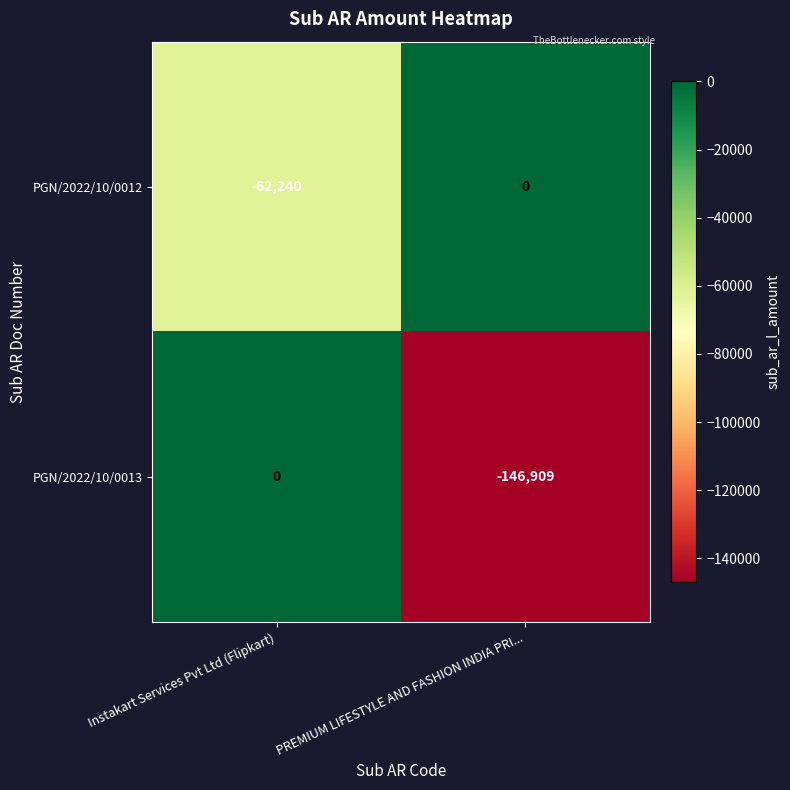

What is the sum of all PGN/2022/10/0012 values?

-62240